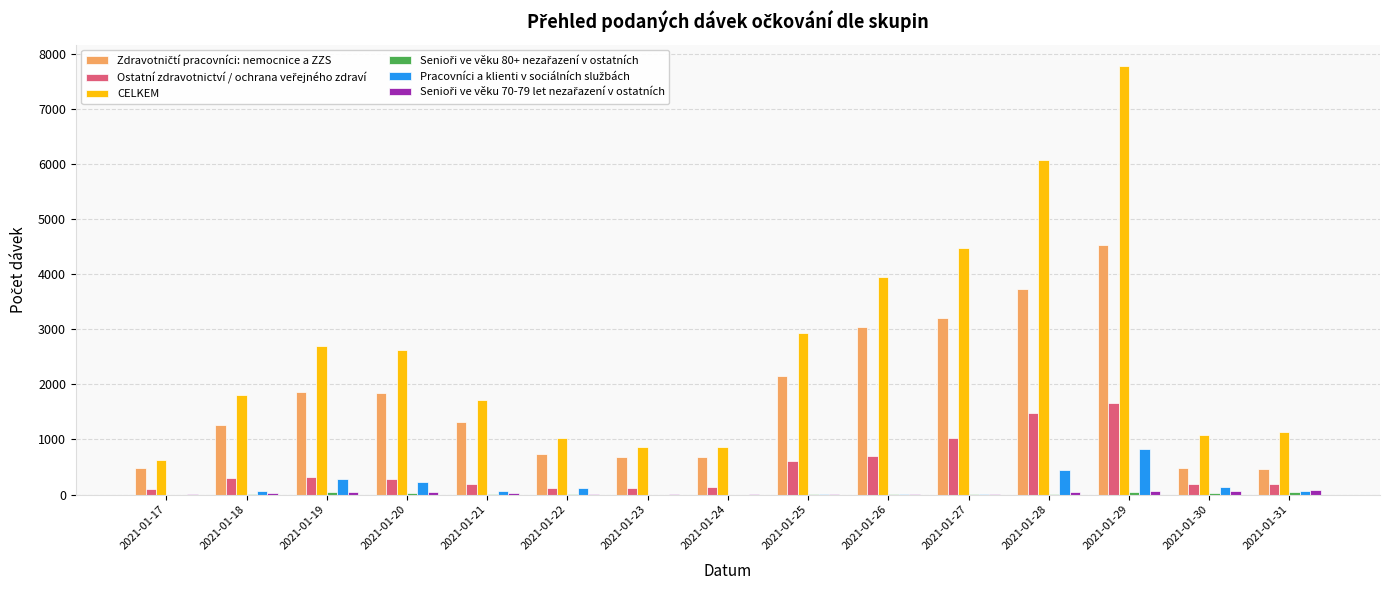

At which category is the sum across all series the highest?

2021-01-29